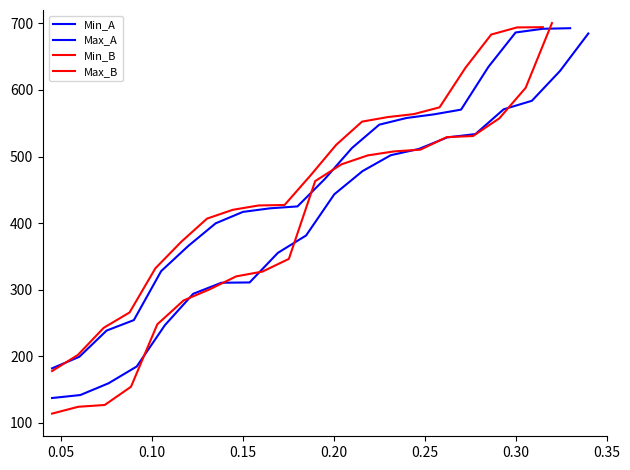

What is the highest value of the Max_A series?

692.7